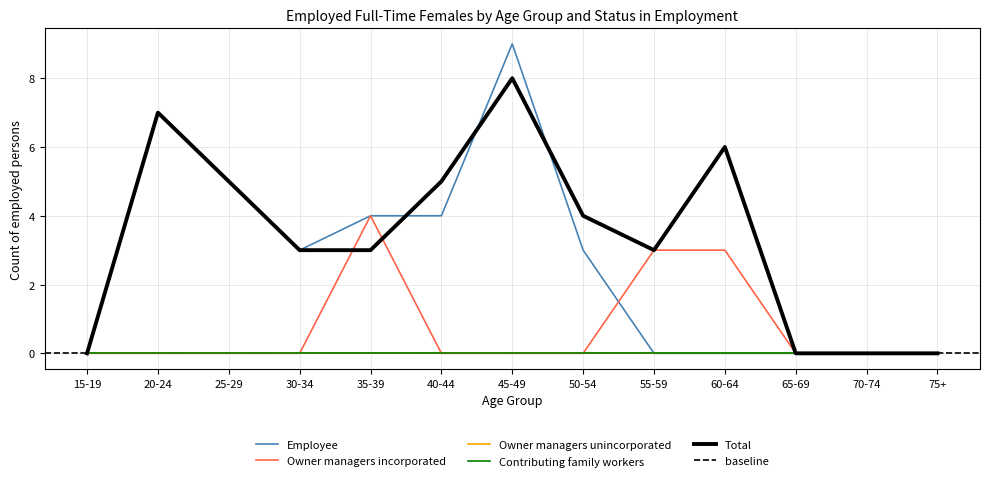

Is the value of Total at 45-49 greater than the value of Employee at 60-64?

Yes